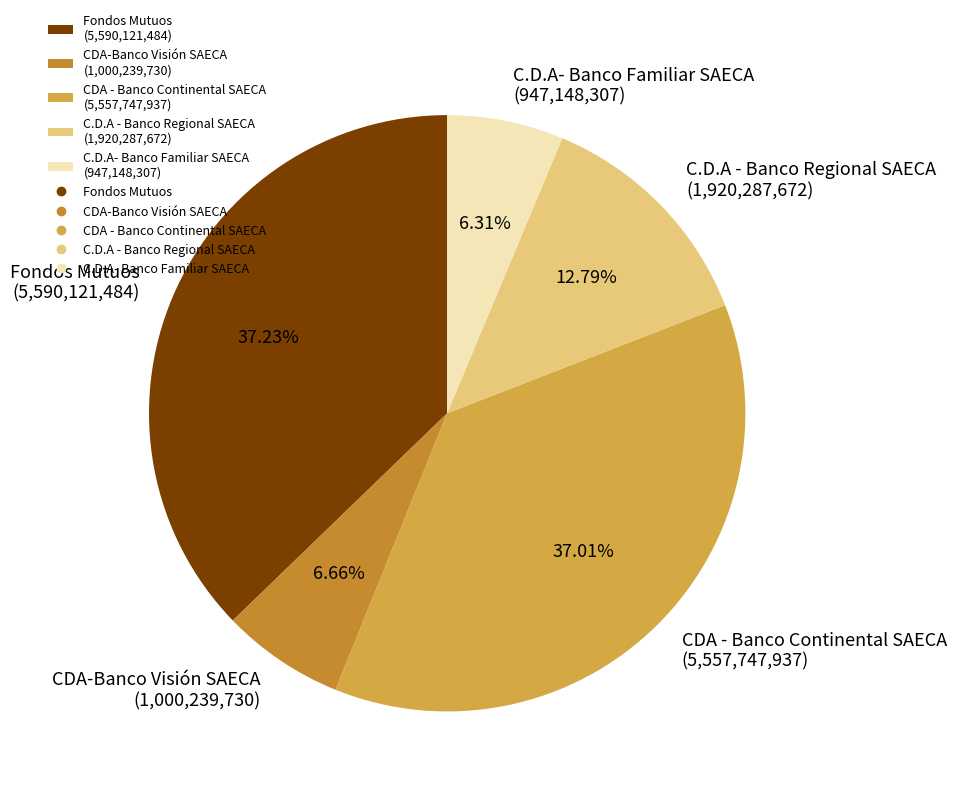

Does C.D.A - Banco Regional SAECA account for over 50% of the chart?

No